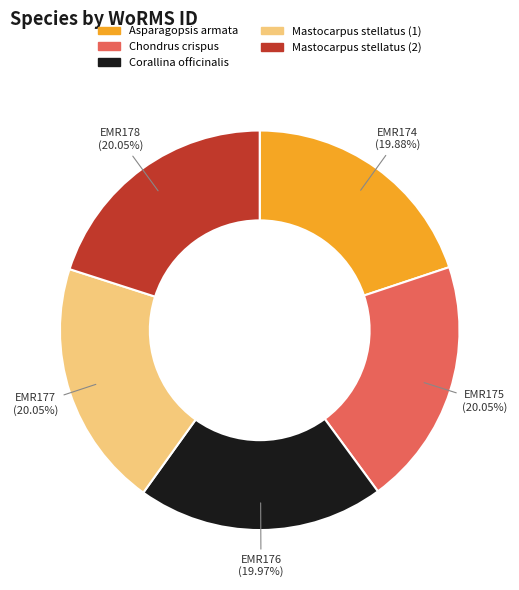

Is there a majority slice in this chart?

No